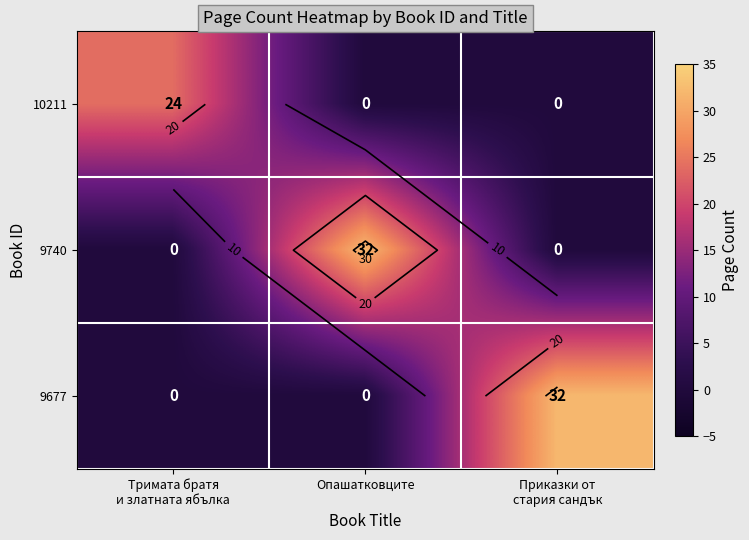

Which series changed the most between Тримата братя и златната ябълка and Опашатковците?

9740